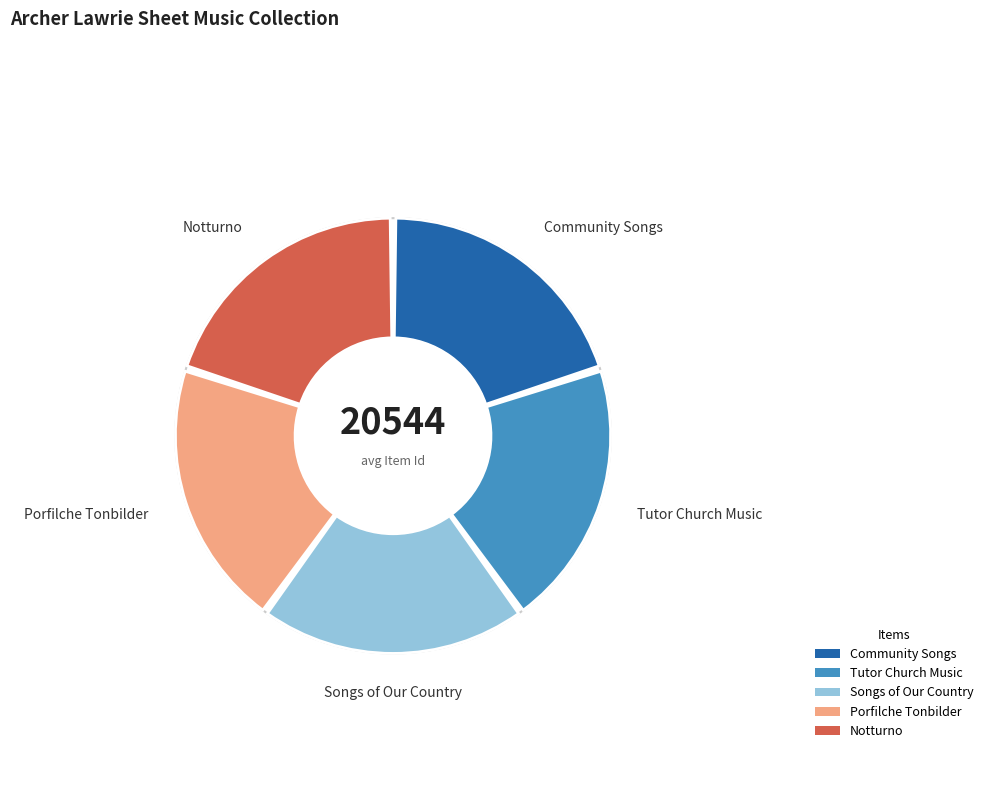

To the nearest percent, what is the combined percentage of Tutor Church Music and Songs of Our Country?

40%